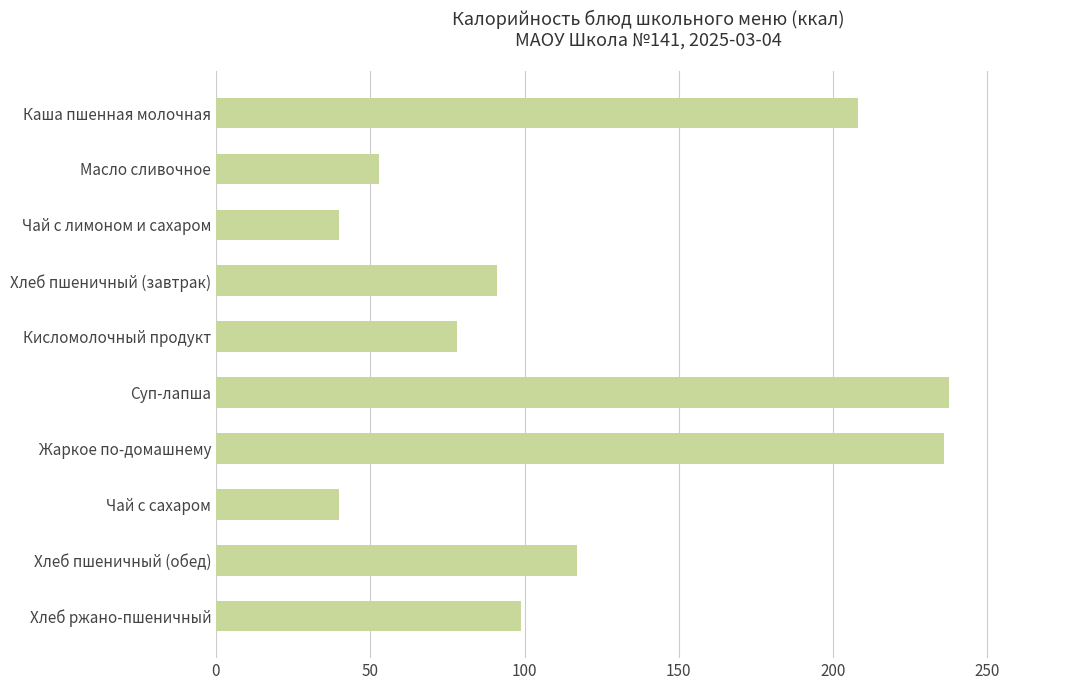

What is the label of the 7th bar from the bottom?

Хлеб пшеничный (завтрак)